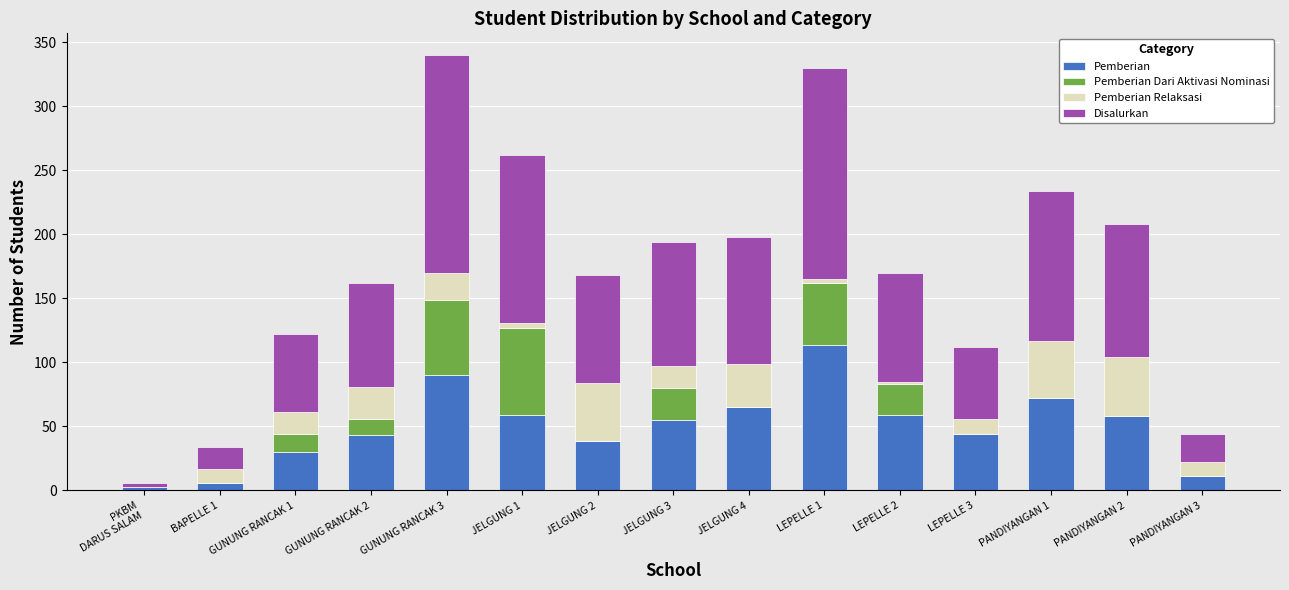

What is the difference between the maximum and minimum values in the Disalurkan series?

167